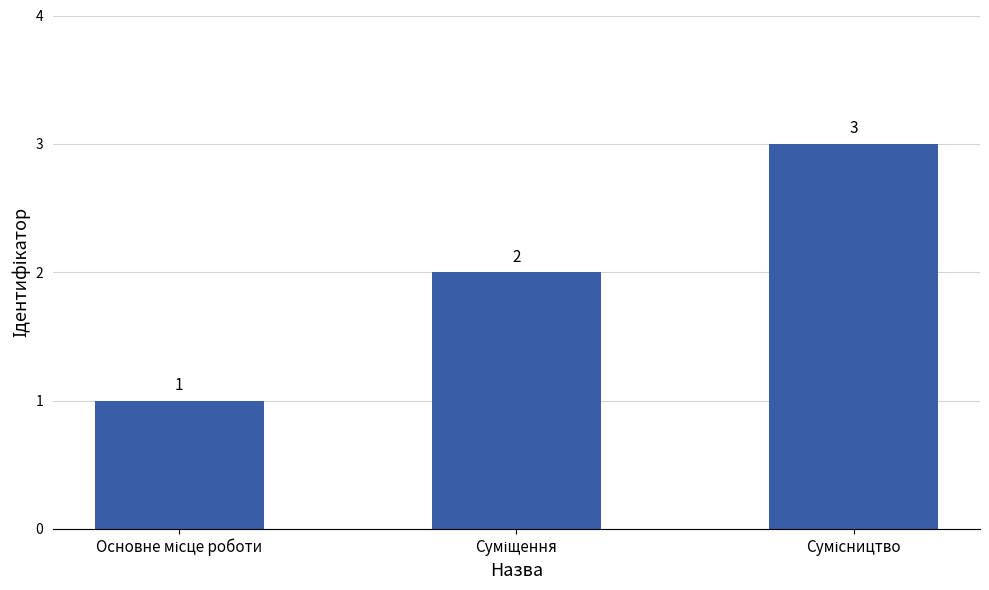

What is the sum of all values?

6